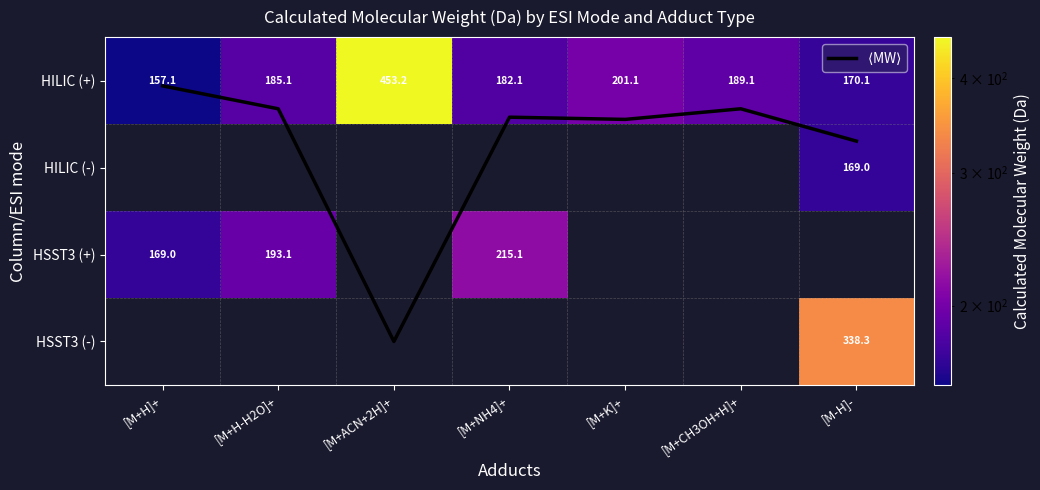

At [M+CH3OH+H]+, list the series in order from smallest to largest.

$\langle$MW$\rangle$, HILIC (+), HILIC (-), HSST3 (+), HSST3 (-)